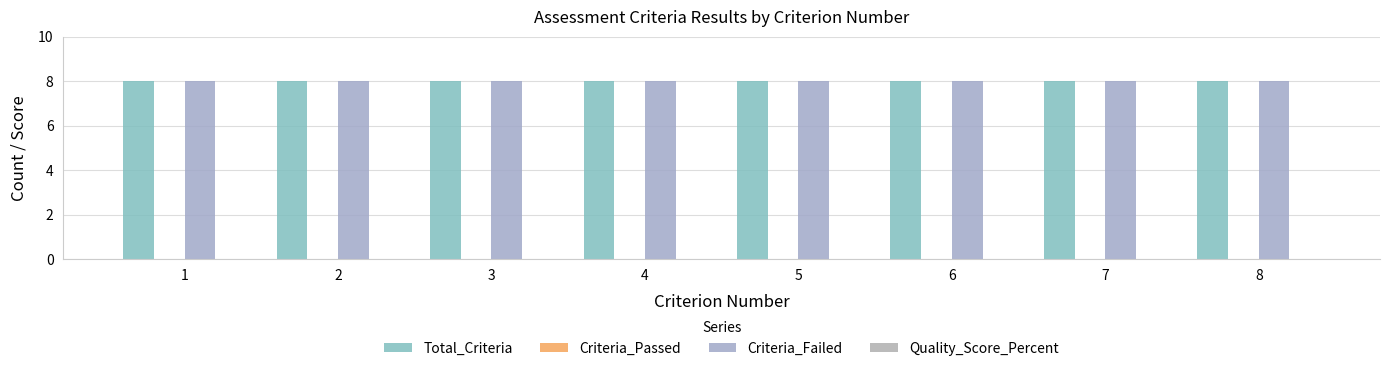

What is the sum of all Total_Criteria values?

64